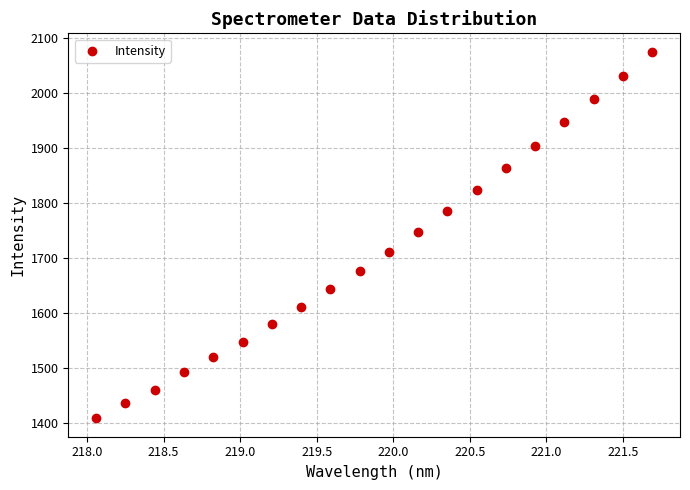

What is the range of Y values (max minus min)?

666.7